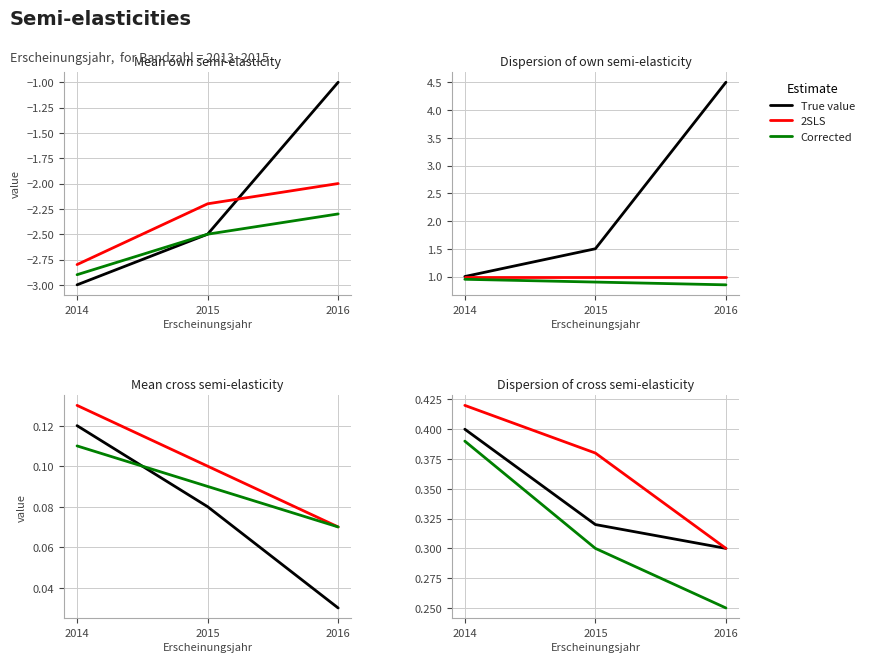

At how many categories does at least one series exceed 0?

3